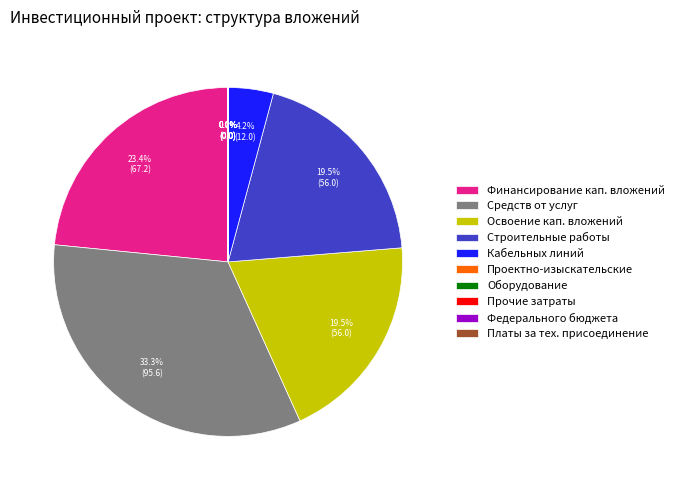

How much of the chart is everything except Кабельных линий?

95.8%